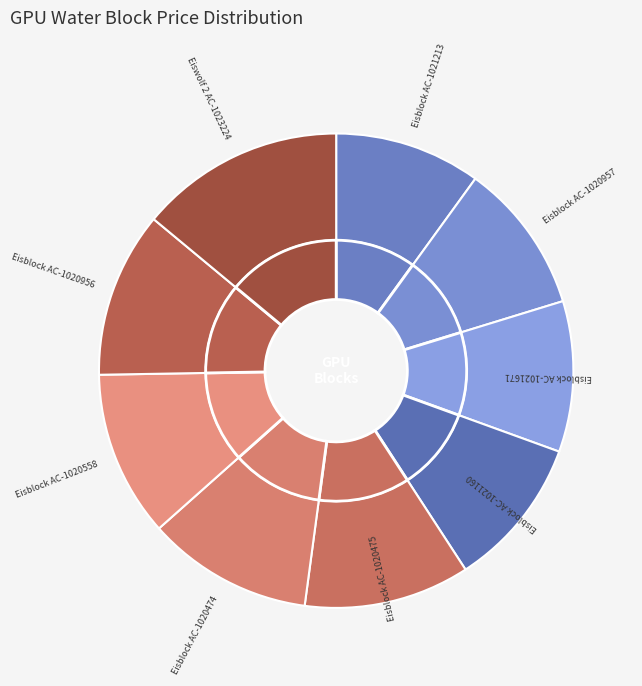

True or false: Eiswolf 2 AC-1023224 accounts for 14% of the total.

True